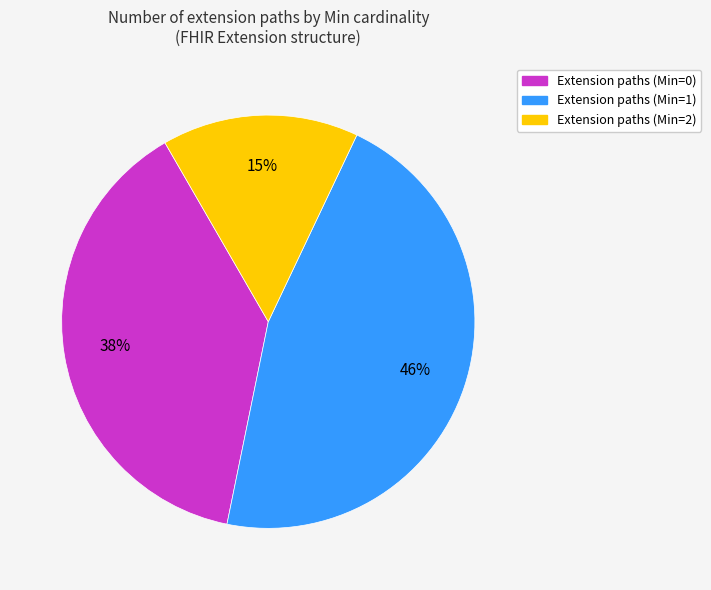

Rank the categories by value from lowest to highest.

Extension paths (Min=2), Extension paths (Min=0), Extension paths (Min=1)